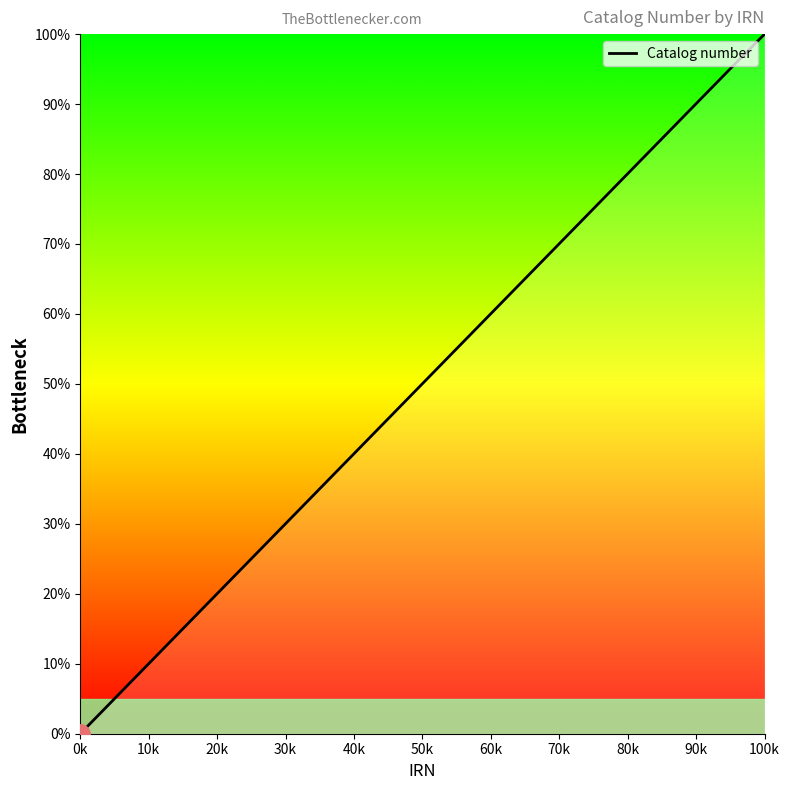

What is the difference between the maximum and minimum values?

100.0